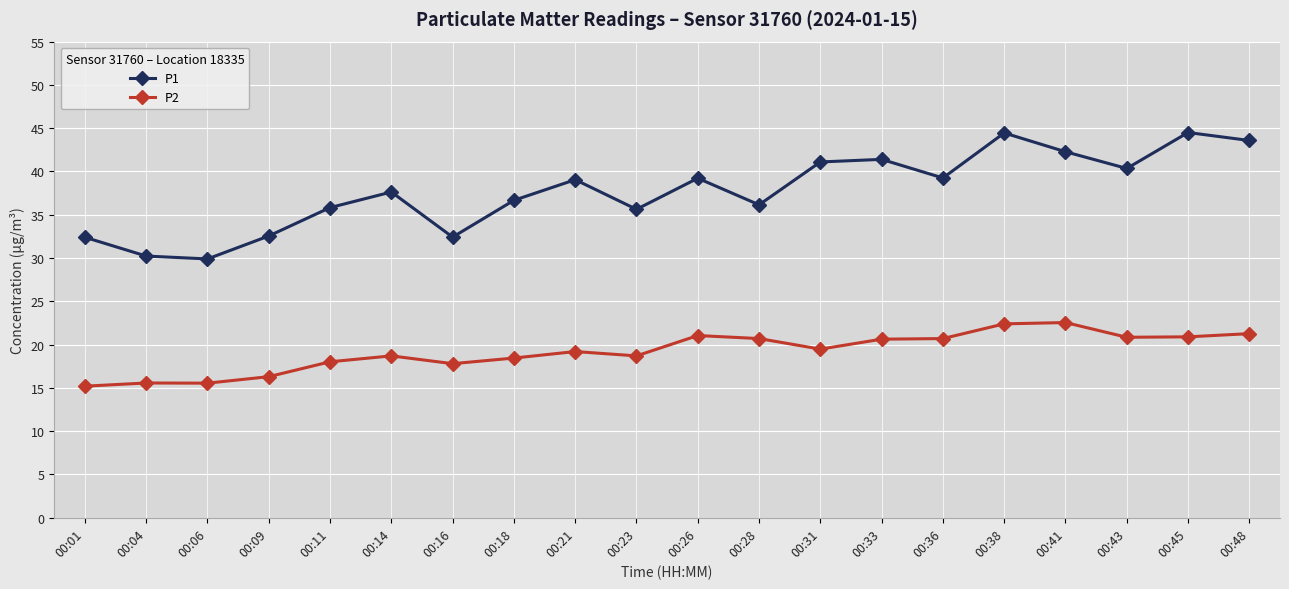

What is the maximum value for P1?

44.5